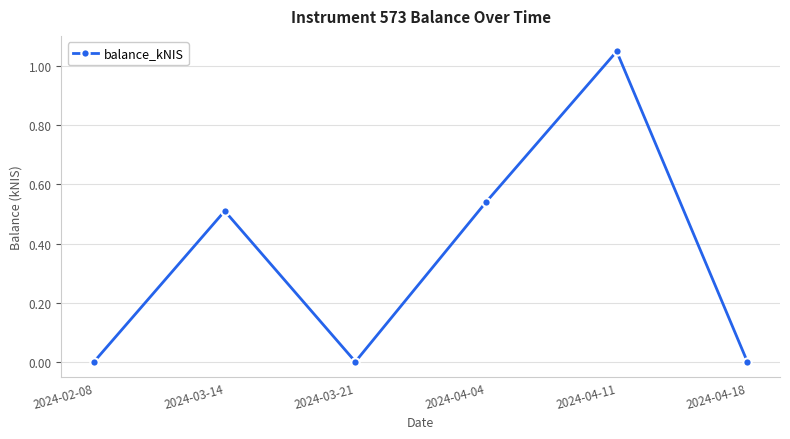

The value at 2024-03-14 is 0.5. True or false?

True